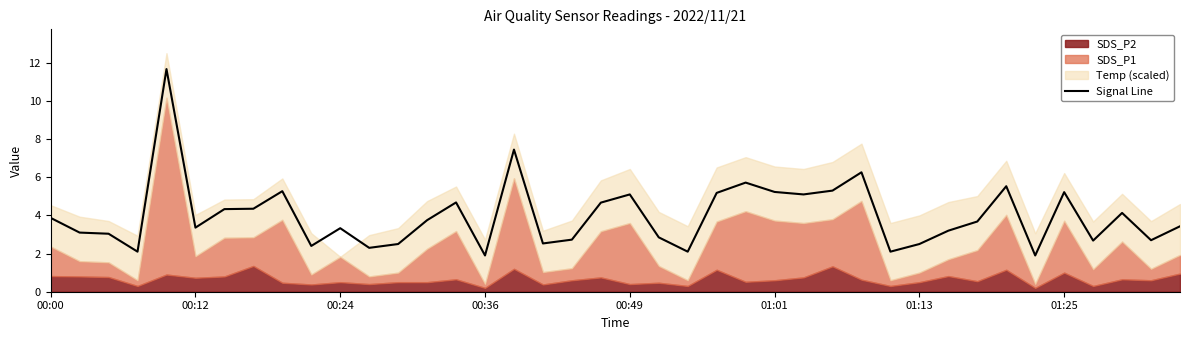

How many values exceed 3?

26